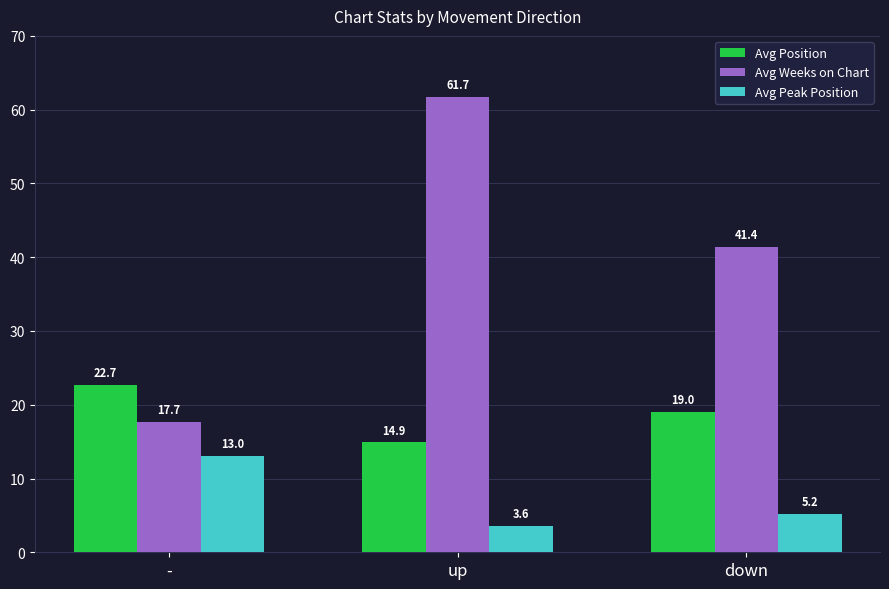

What is the value of the Avg Position bar at the 1st from the left?

22.7